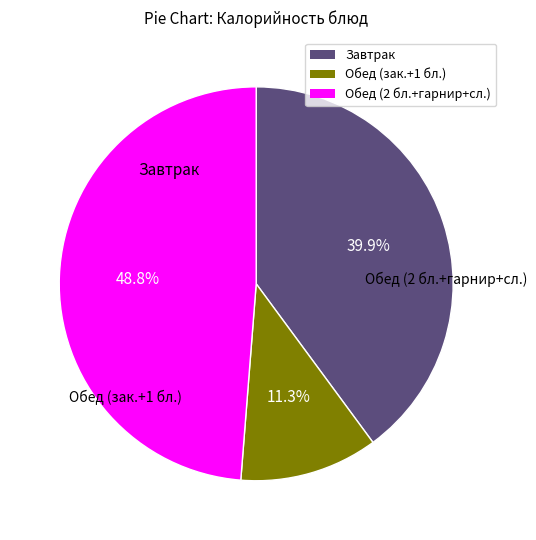

Is there any slice that represents more than half of the pie?

No